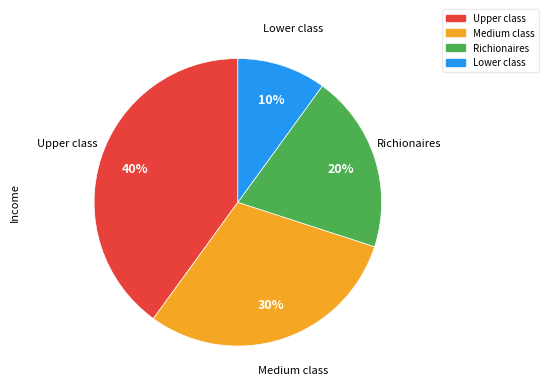

To the nearest percent, what is the average slice percentage?

25%